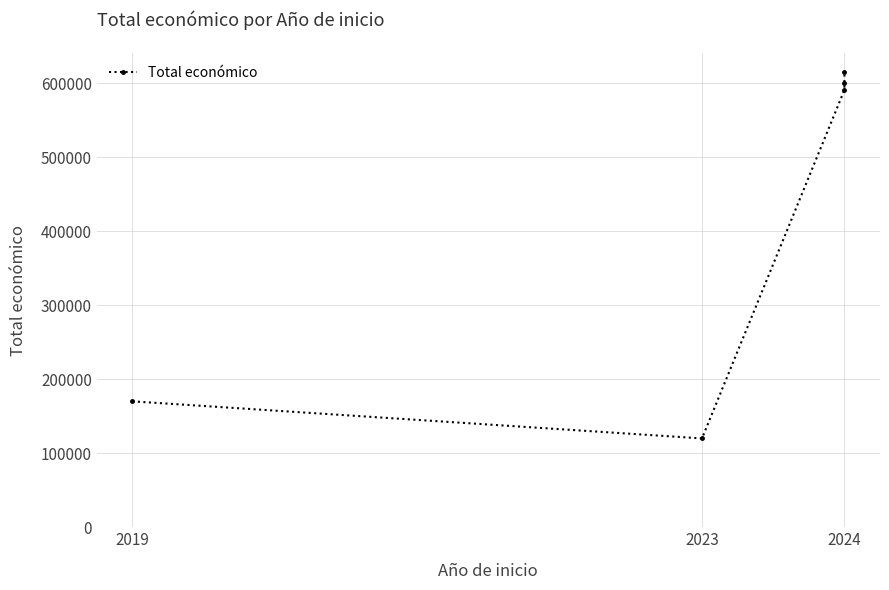

Approximately how many times larger is the value at 2023 compared to 2019?

0.7